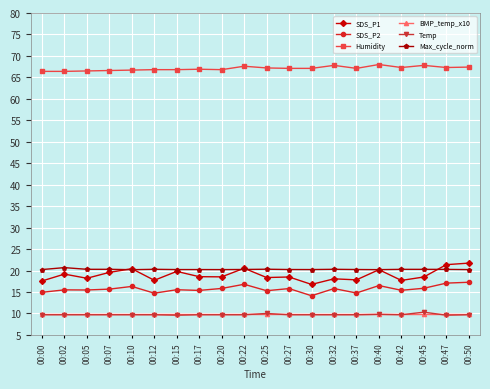

True or false: SDS_P1 and SDS_P2 cross at least once.

False